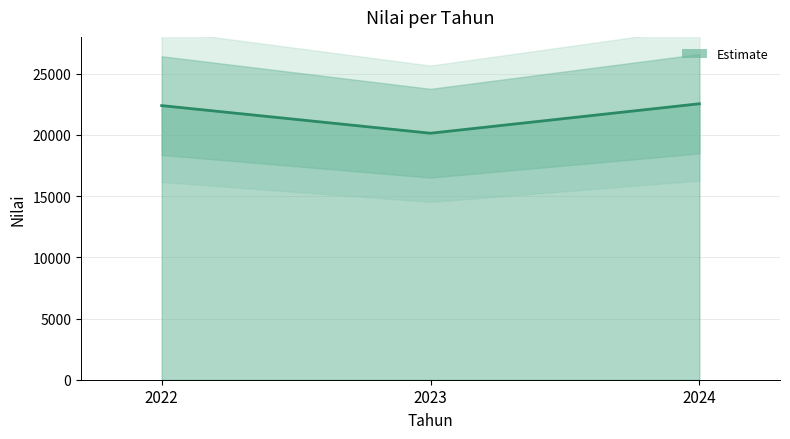

Which has a higher value, 2023 or 2024?

2024